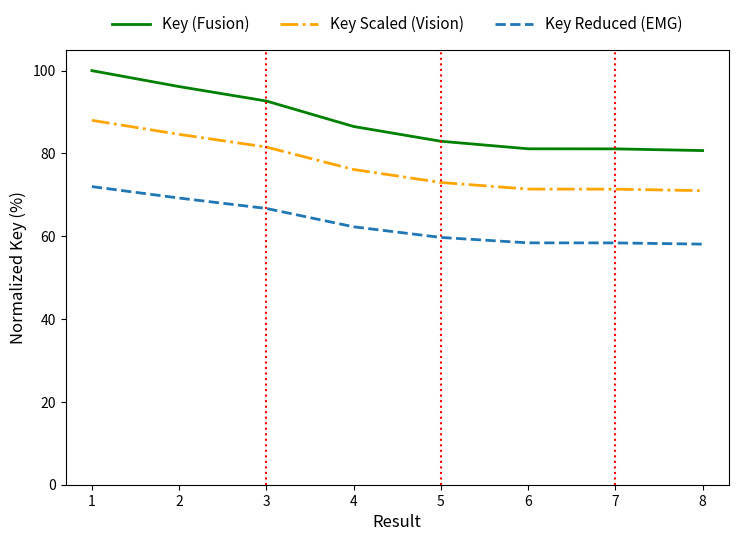

At how many categories does at least one series exceed 94?

2